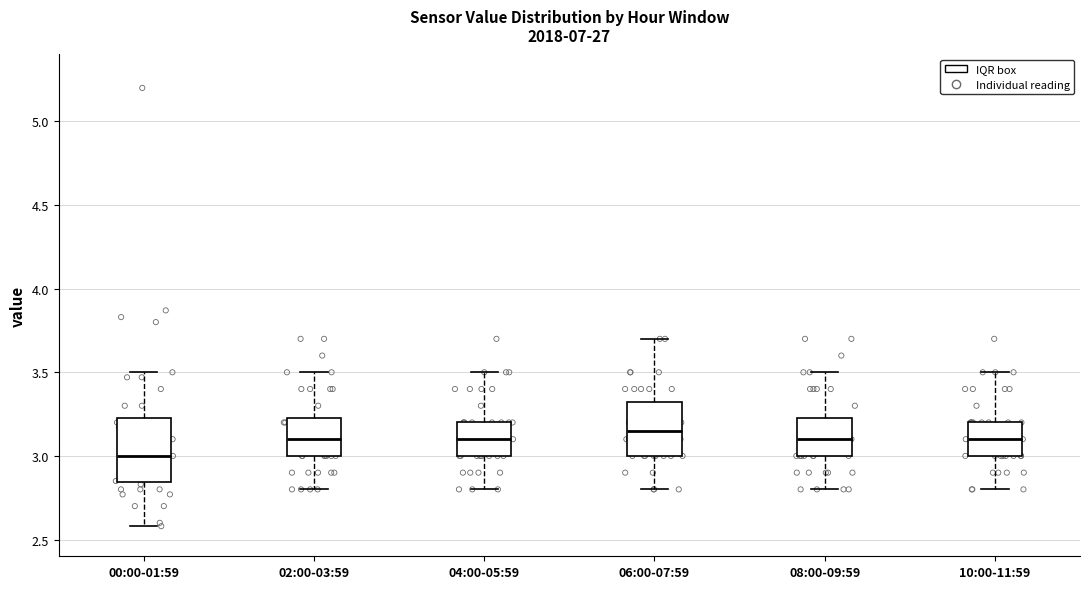

Where is the lower edge of the box for 00:00-01:59 on the y-axis? The values are not printed on the chart, so give them approximately, as read against the axis.

2.85